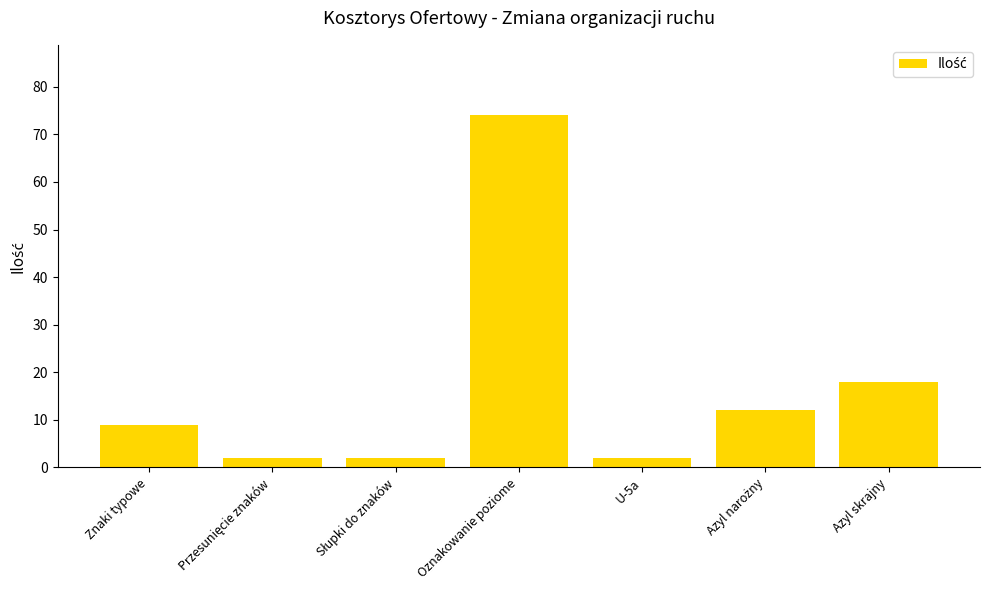

What is the ratio of the value at Znaki typowe to the value at U-5a?

4.5